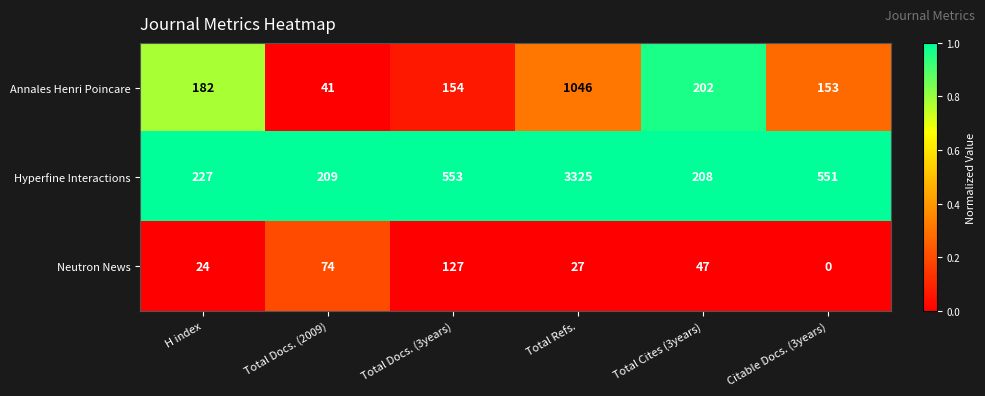

Between Total Docs. (3years) and Total Cites (3years), which series saw the biggest shift?

Hyperfine Interactions